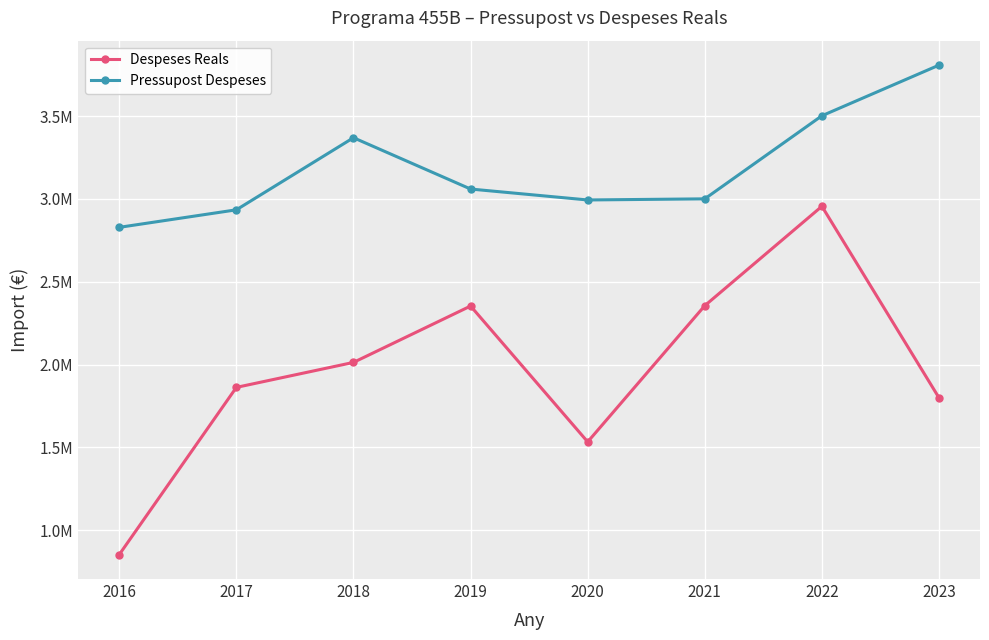

Which category has the lowest value in the Pressupost Despeses series?

2016